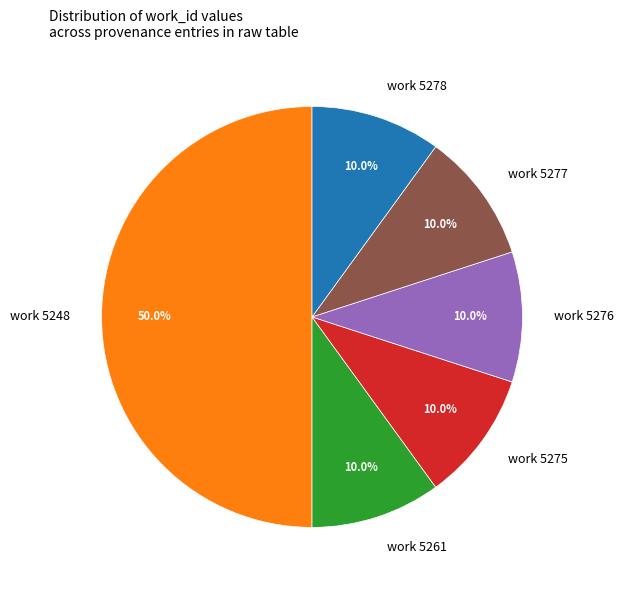

Count the number of slices in the pie.

6